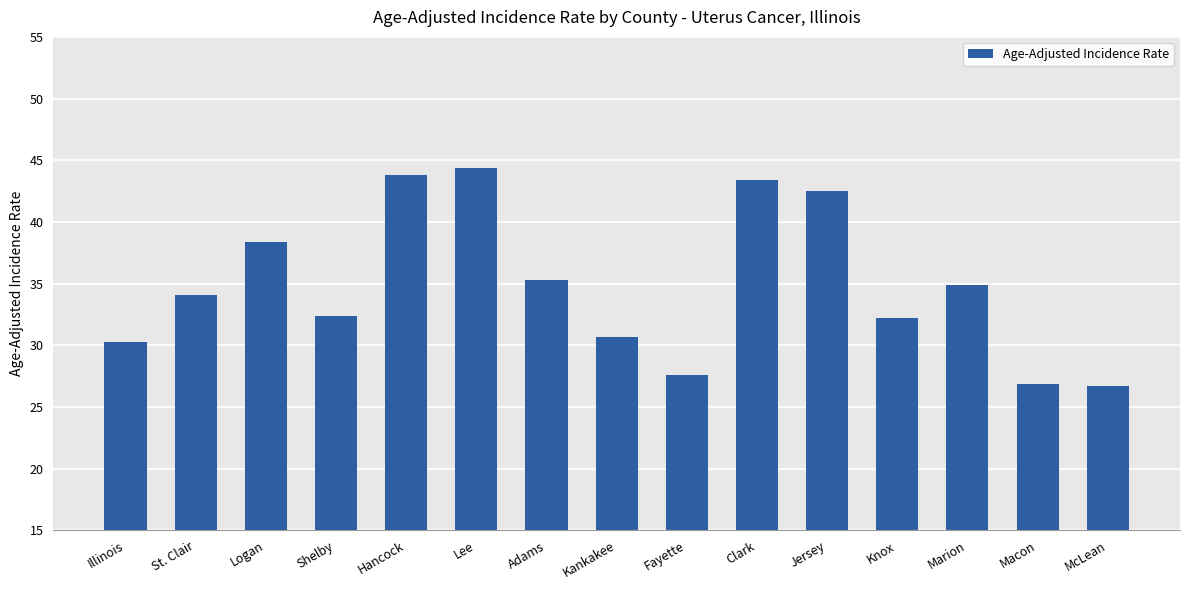

What position from the right is Hancock?

11